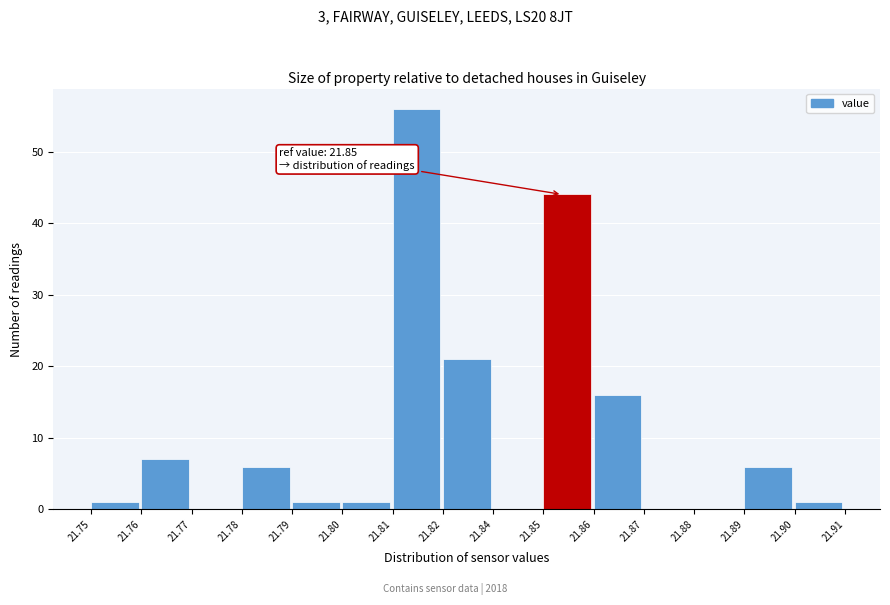

Reading right to left, list all the values displayed in this chart.

21.90=1	21.89=6	21.88=0	21.87=0	21.86=16	21.85=44	21.84=0	21.82=21	21.81=56	21.80=1	21.79=1	21.78=6	21.77=0	21.76=7	21.75=1